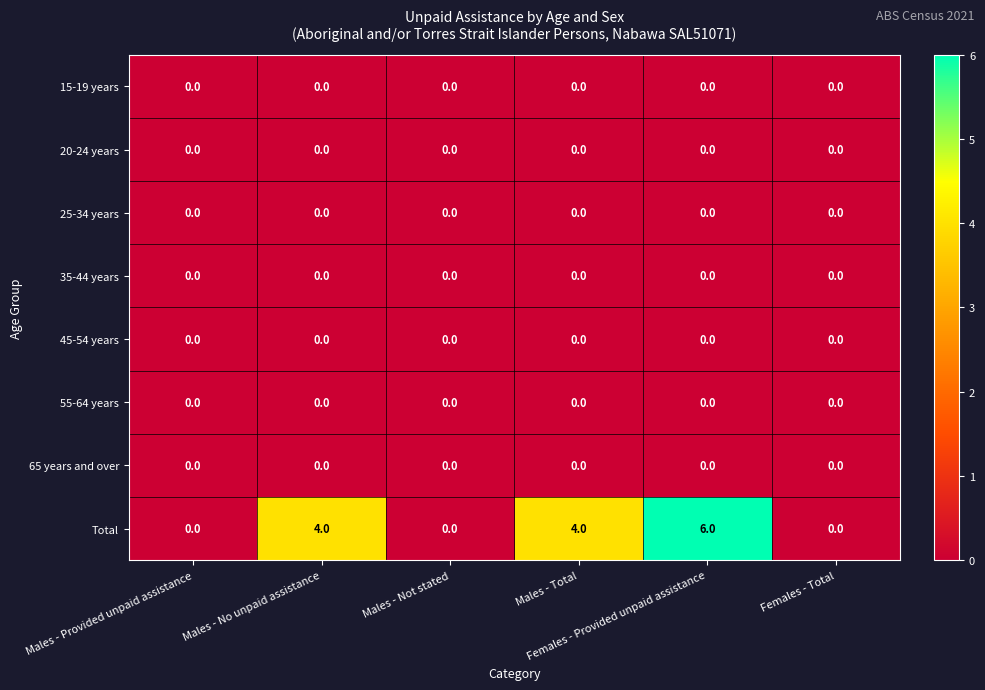

Which series has the largest range (max minus min)?

Total